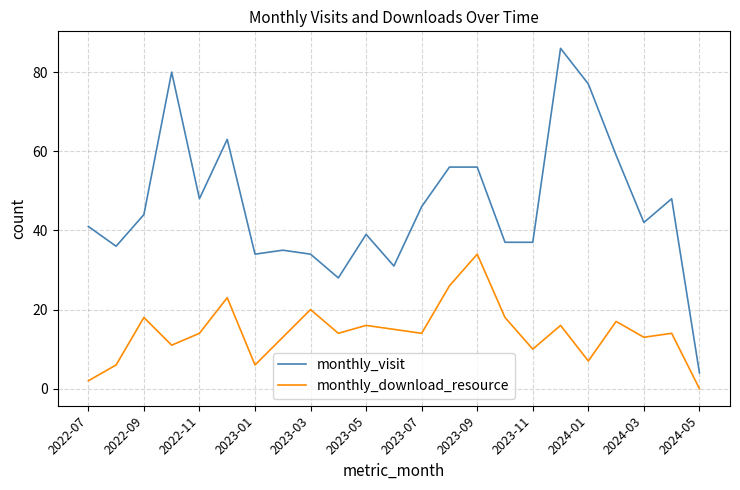

What is the highest value of the monthly_visit series?

86